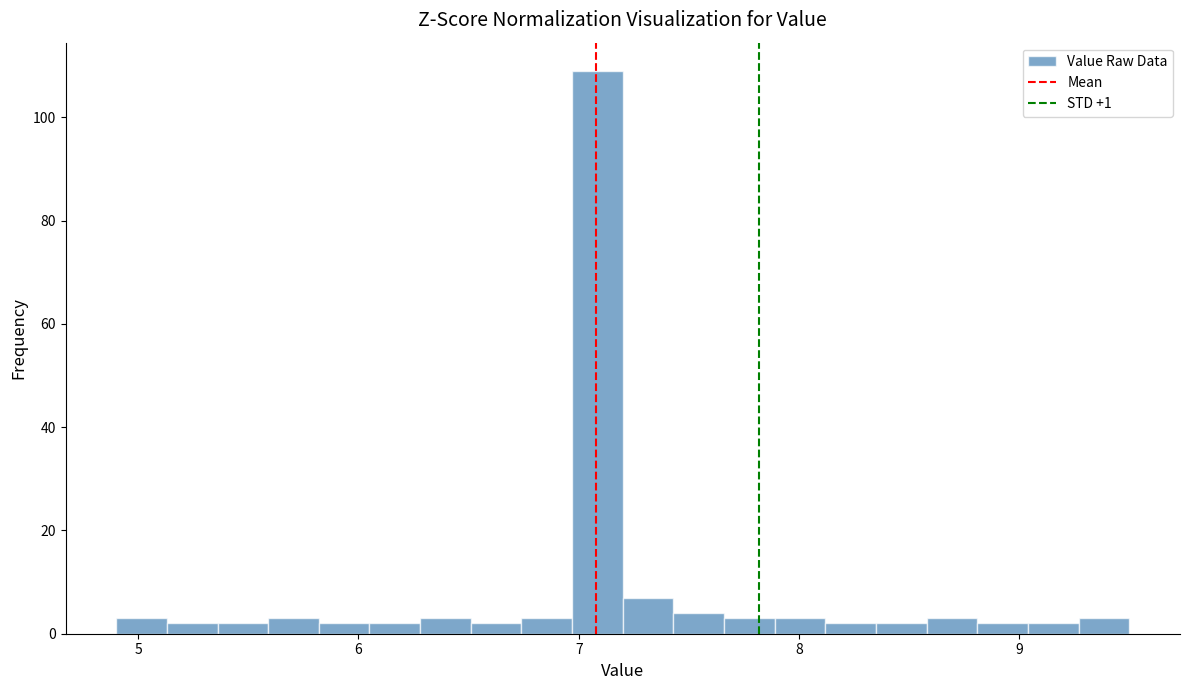

Read against the x-axis, roughly where is the centre of the tallest bar?

7.1